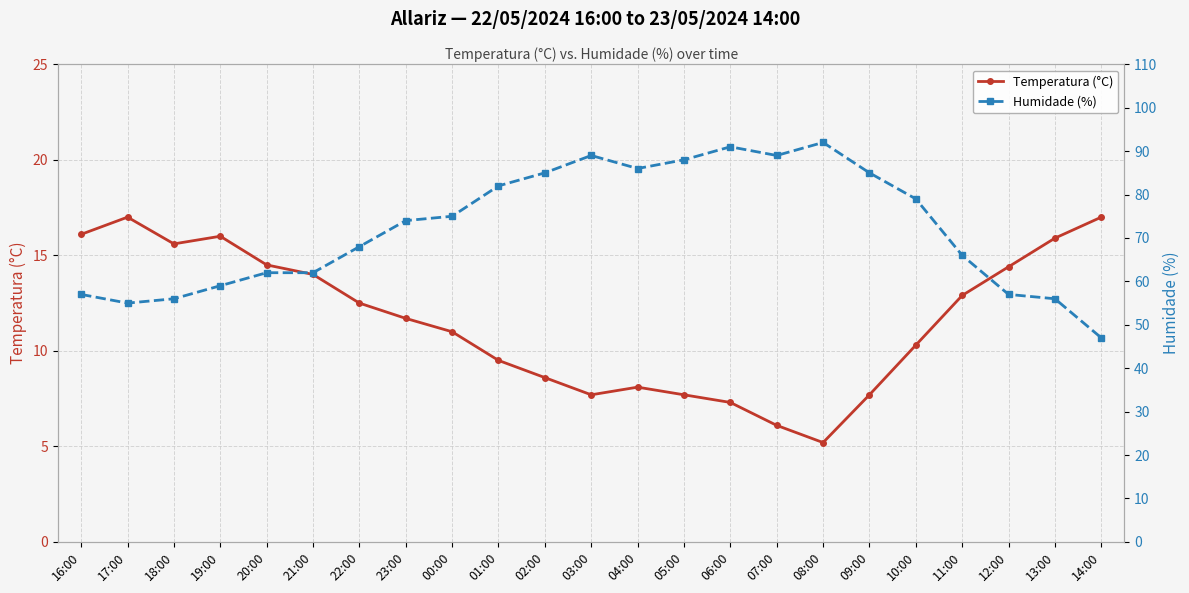

Is this an area chart (filled region under the line)?

No